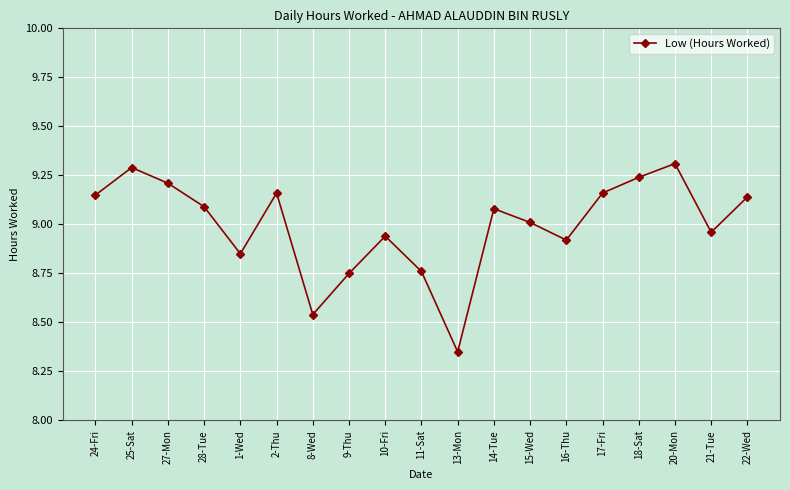

How many points are higher than both their immediate neighbors (excluding endpoints)?

5